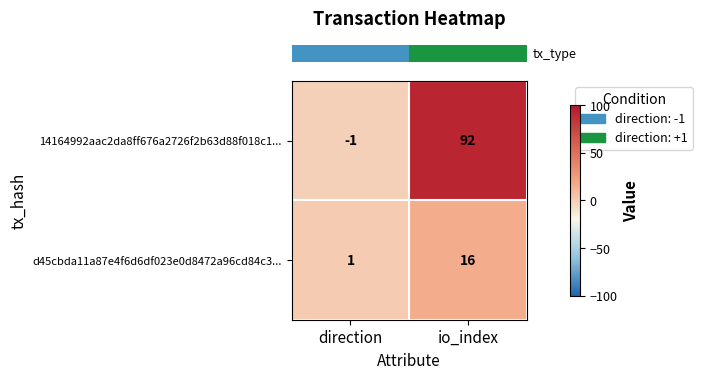

What is the sum of all d45cbda11a87e4f6d6df023e0d8472a96cd84c3... values?

17